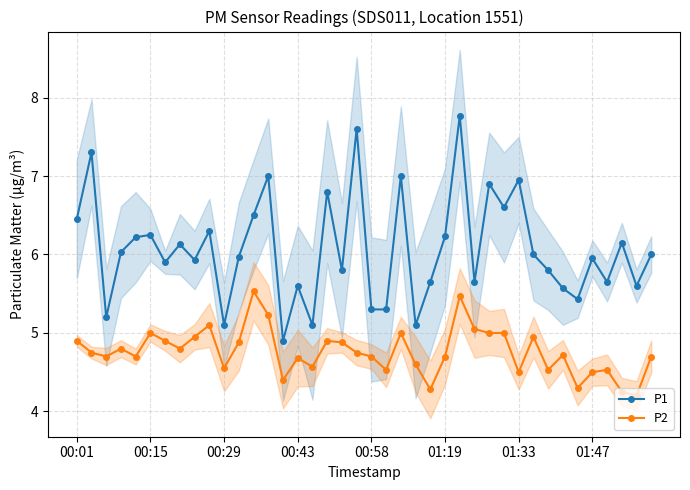

What is the maximum value for P1?

7.8